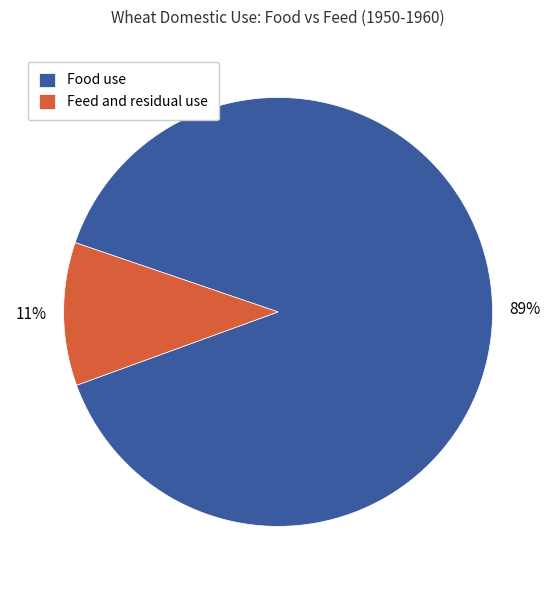

Which category accounts for the majority?

Food use